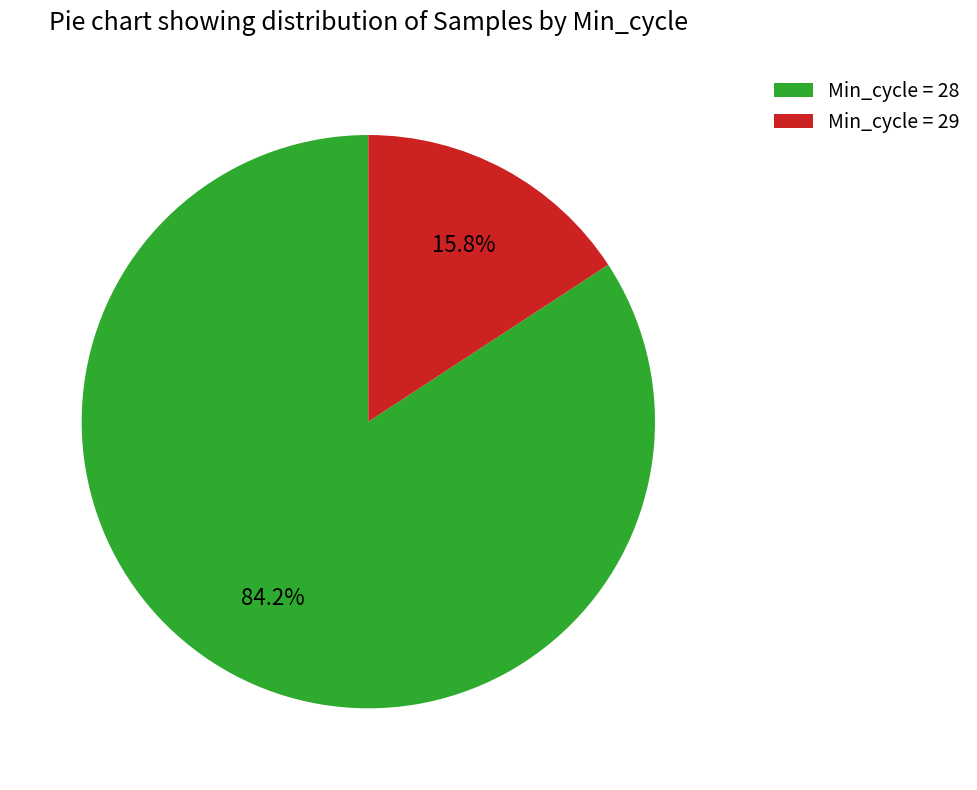

Is there a majority slice in this chart?

Yes